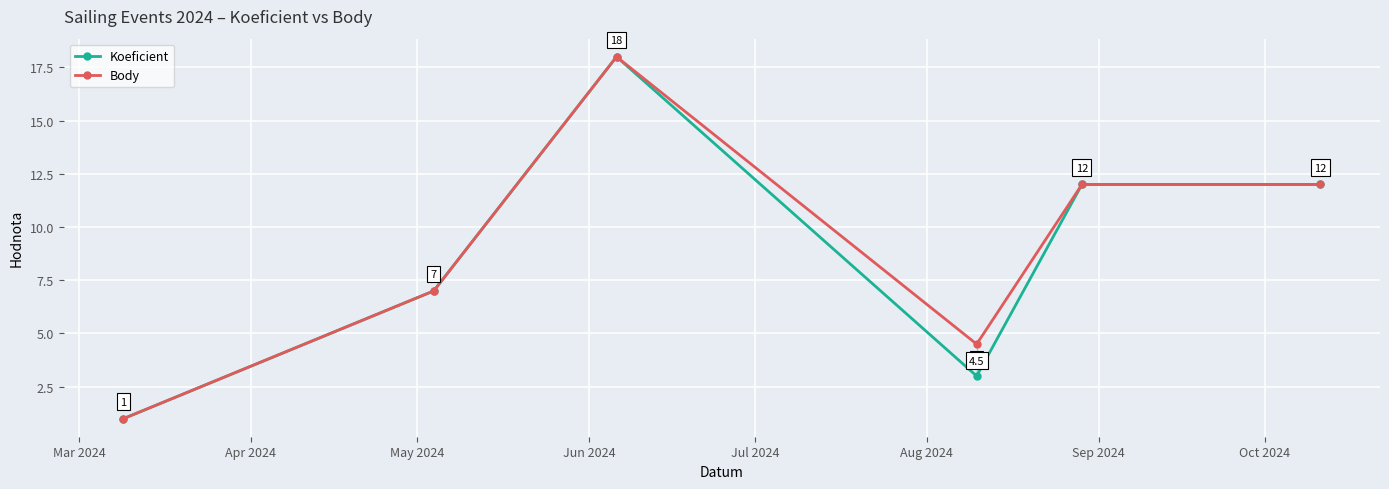

True or false: Body and Koeficient intersect in this chart.

False